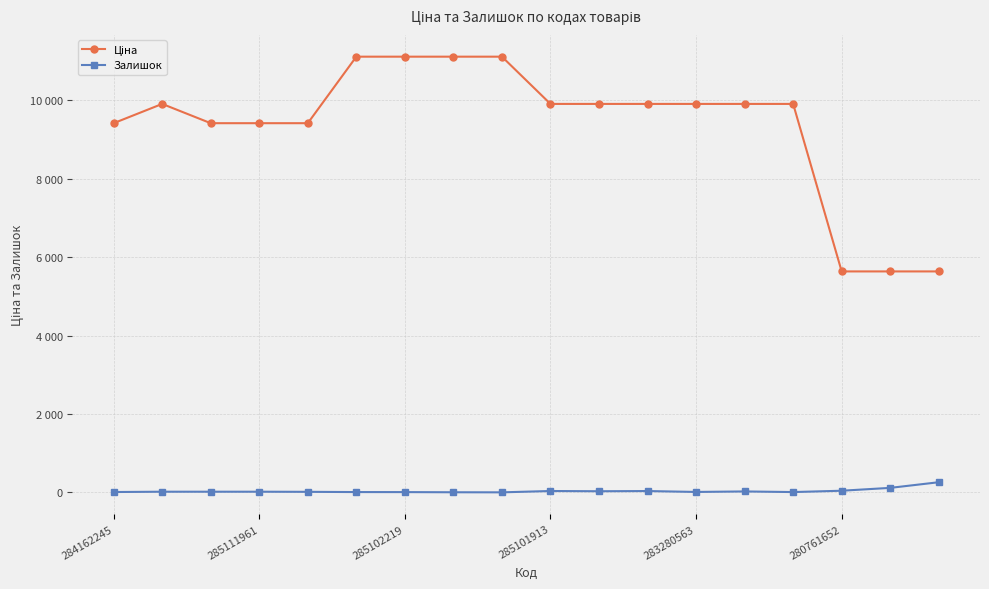

What is the lowest value of the Ціна series?

5636.0